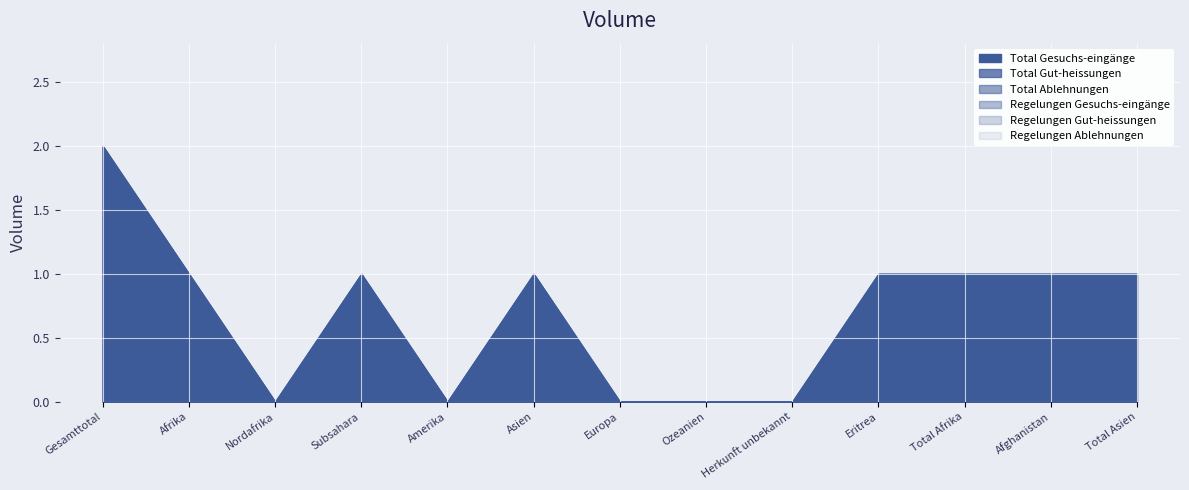

At Total Asien, list the series in order from smallest to largest.

Total Ablehnungen, Regelungen Ablehnungen, Total Gesuchs-eingänge, Total Gut-heissungen, Regelungen Gesuchs-eingänge, Regelungen Gut-heissungen